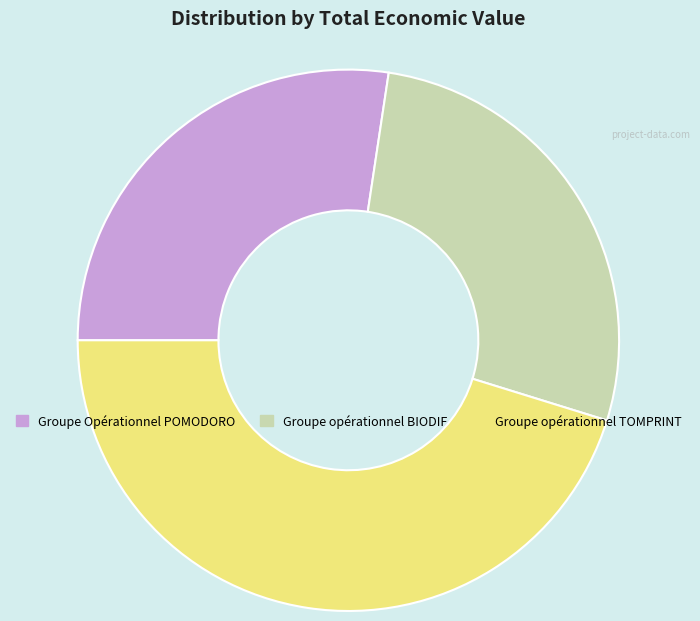

True or false: Groupe opérationnel BIODIF accounts for 40% of the total.

False